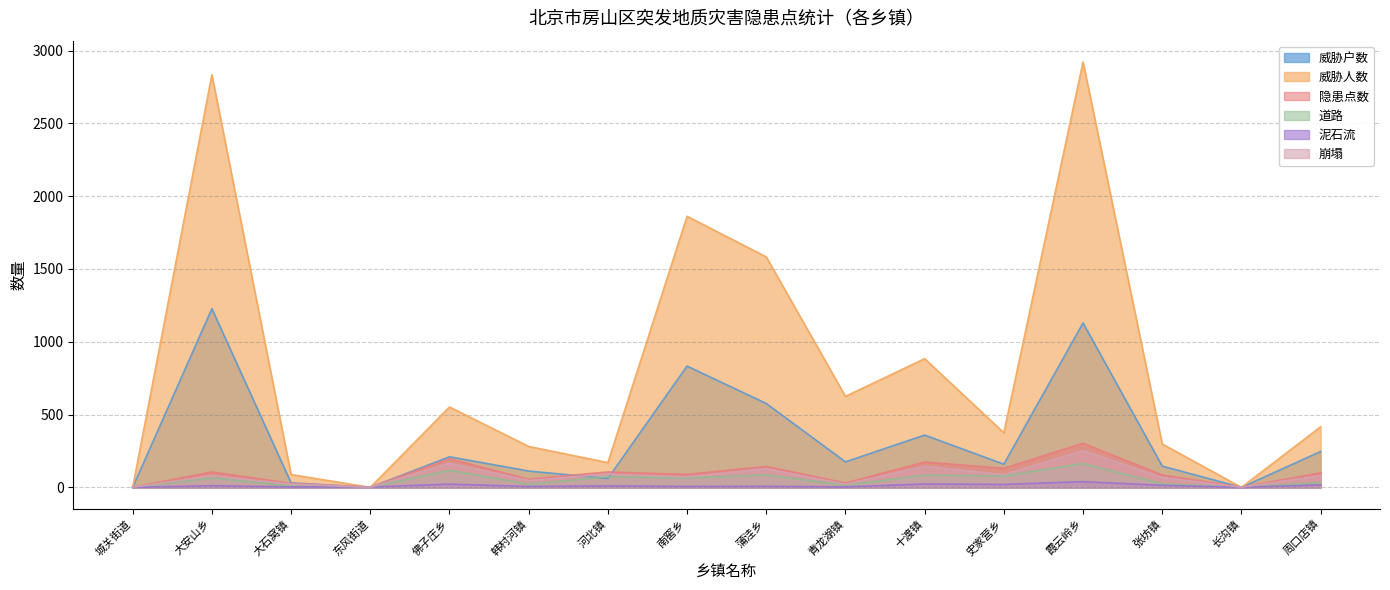

At which category does the chart reach its peak across all series?

霞云岭乡